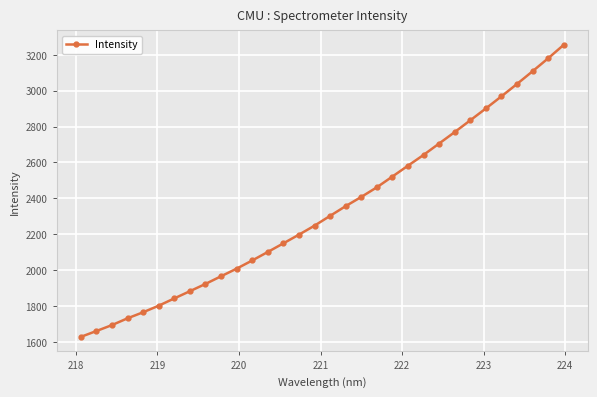

What is the smallest value displayed?

1627.5